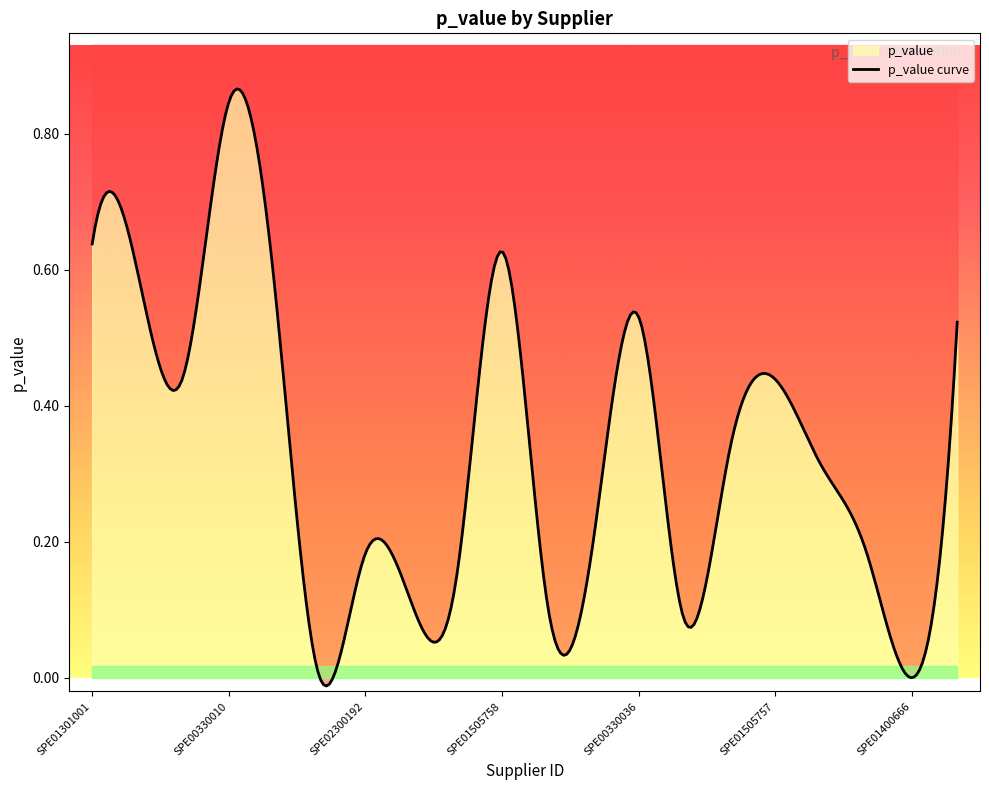

The chart shows a value of 0.5 at SPE00330036. True or false?

True